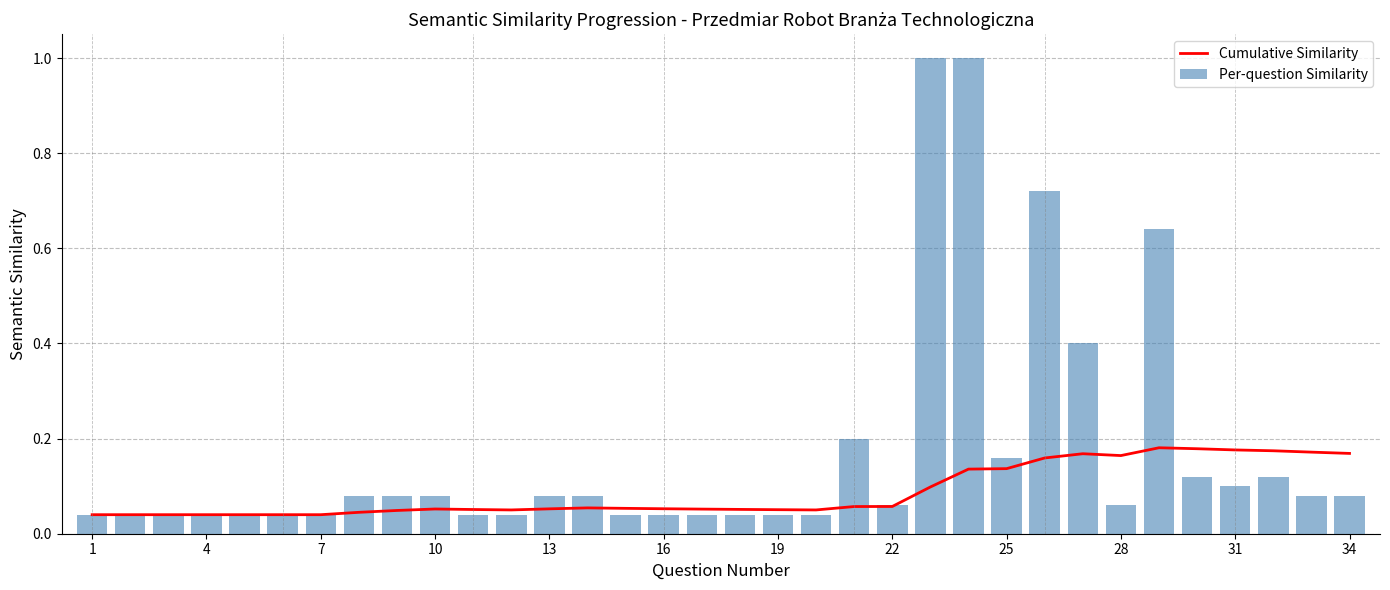

At which label is Cumulative Similarity closest to 0?

1